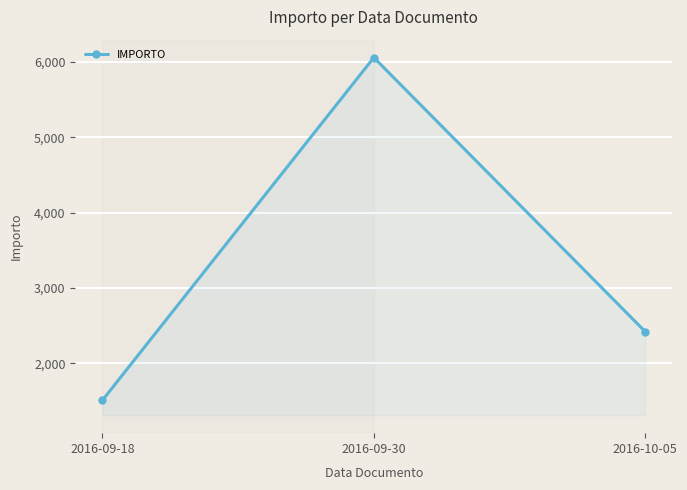

List the labels in order of value, largest first.

2016-09-30, 2016-10-05, 2016-09-18